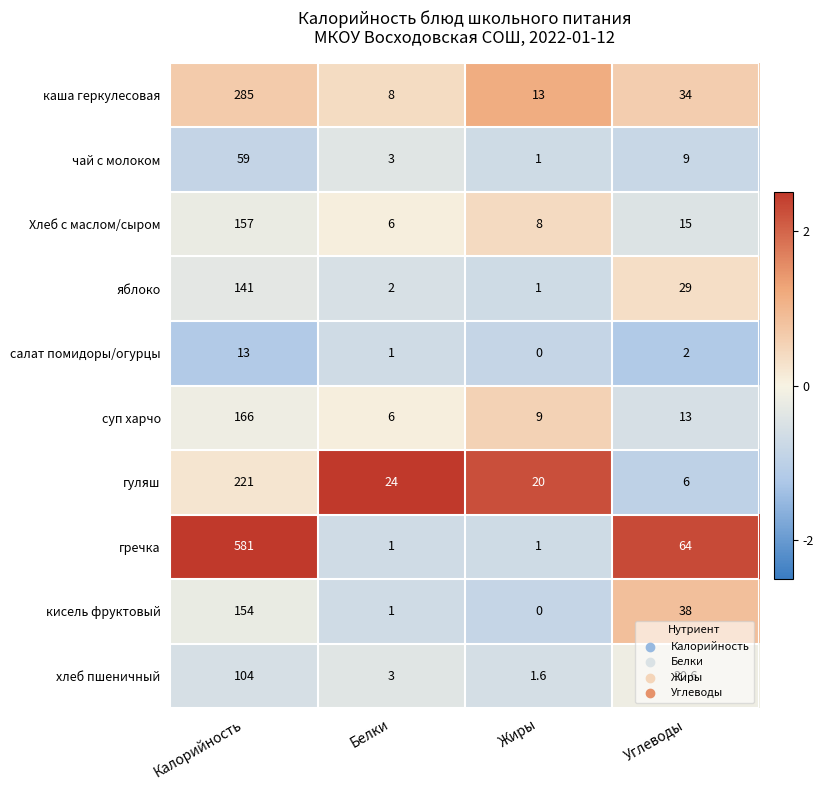

List the series in order of their peak value, highest first.

гречка, каша геркулесовая, гуляш, суп харчо, Хлеб с маслом/сыром, кисель фруктовый, яблоко, хлеб пшеничный, чай с молоком, салат помидоры/огурцы